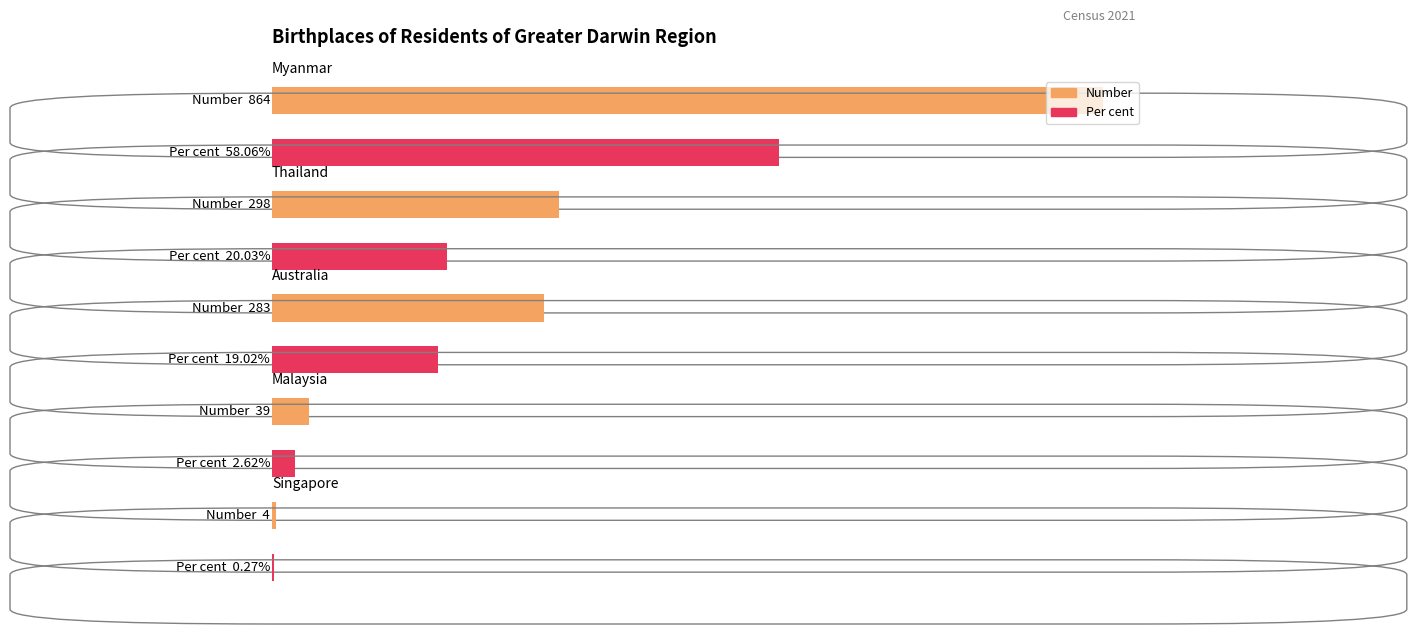

Is the value of Thailand at Myanmar greater than the value of Myanmar at Thailand?

No